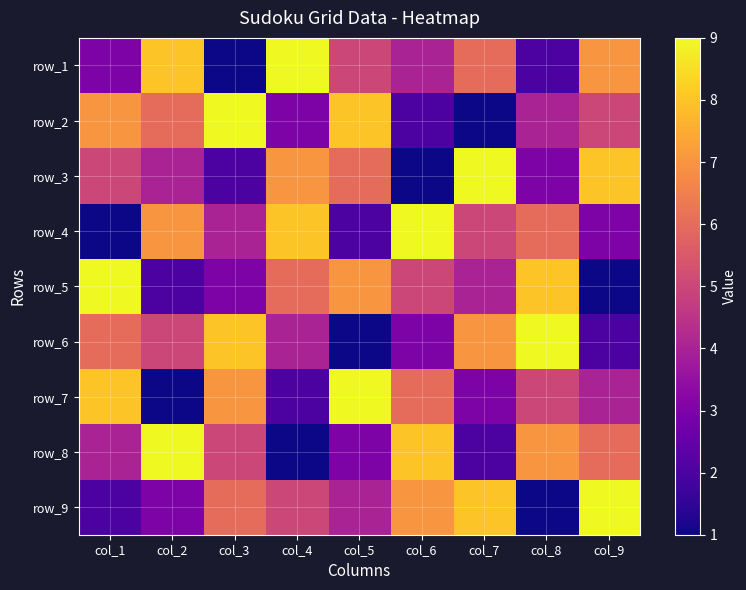

What is the maximum value for row_5?

9